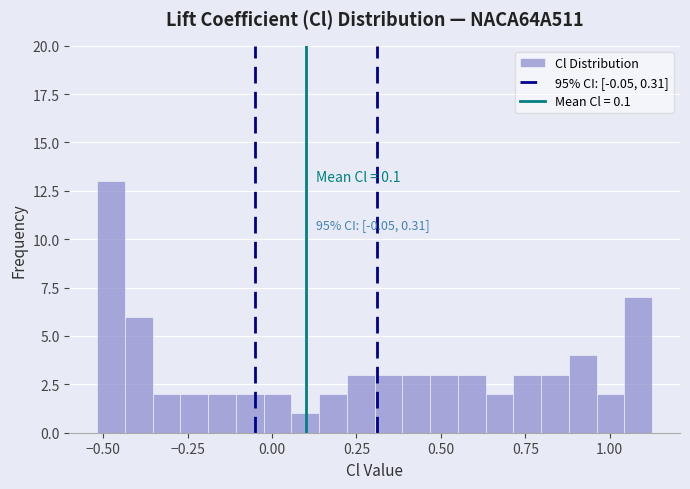

Around what value on the x-axis is the tallest bar? Give the approximate position of its centre, as read against the axis.

-0.50